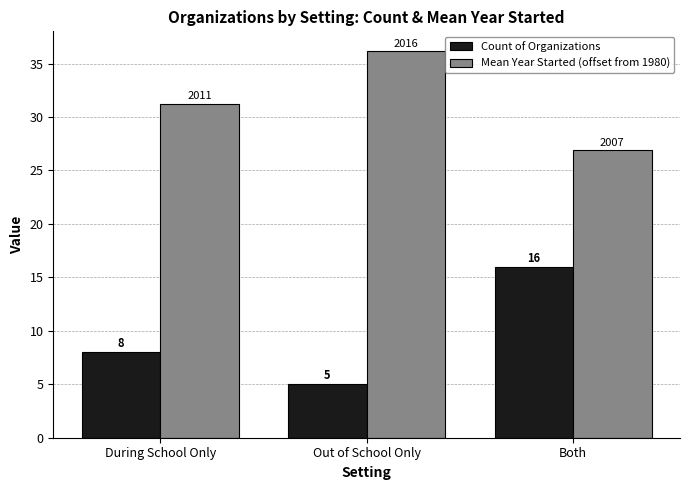

What is the sum of all Mean Year Started (offset from 1980) values?

94.4